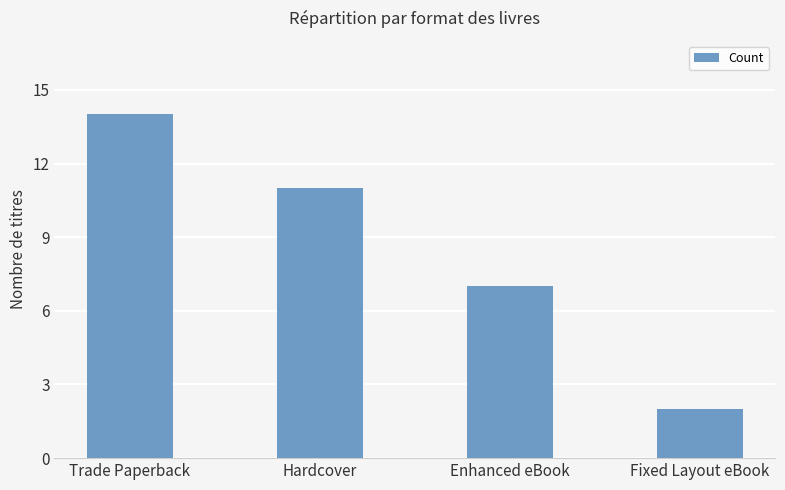

What is the difference between the maximum and second lowest values?

7